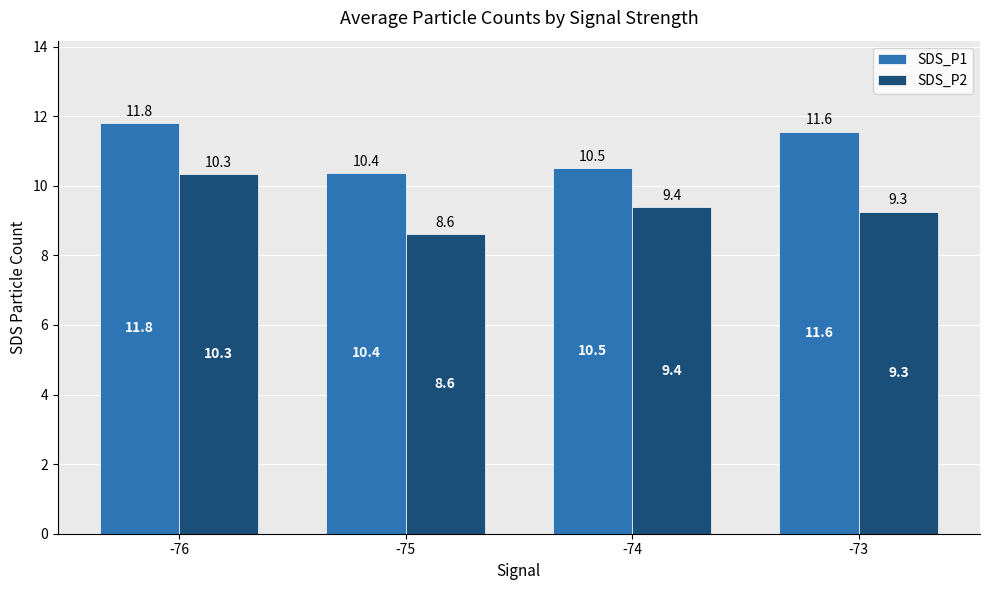

How many bars are there in each group?

2